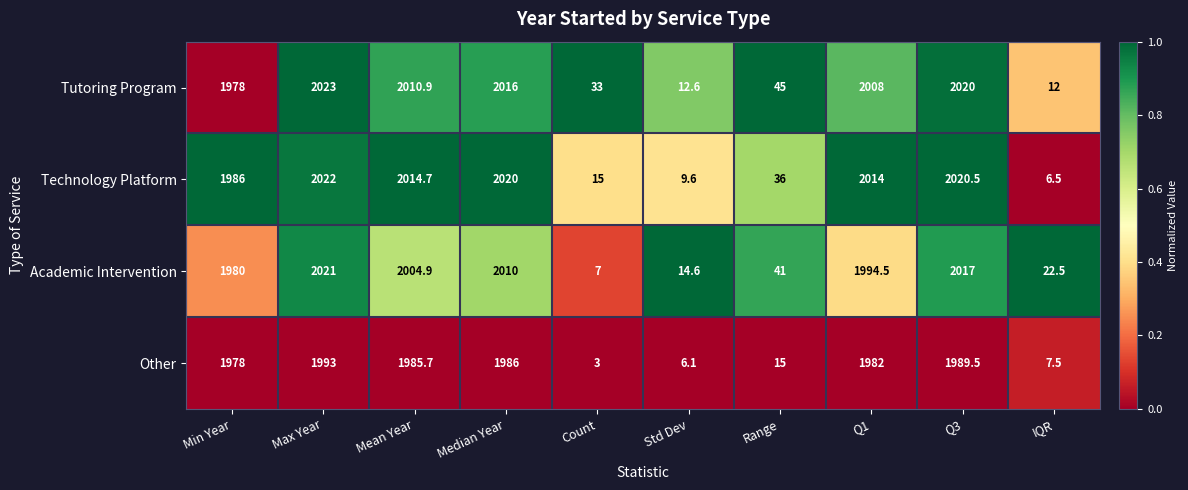

The value of Tutoring Program at Q3 is 2020.0. True or false?

True